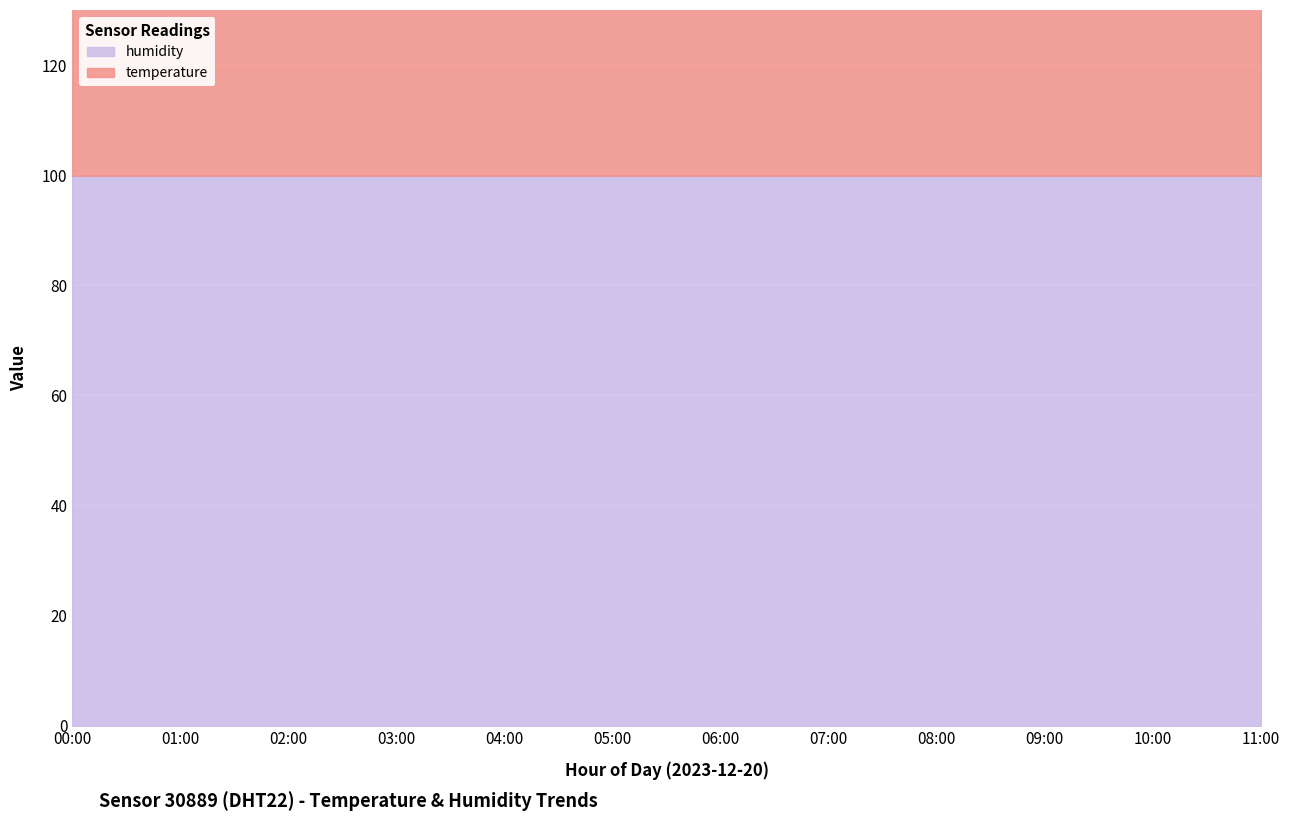

Reading right to left, list all the values displayed in this chart.

temperature: 7.8	7.8	7.8	7.8	7.8	7.7	7.7	7.7	7.7	7.7	7.7	7.6
humidity: 99.9	99.9	99.9	99.9	99.9	99.9	99.9	99.9	99.9	99.9	99.9	99.9